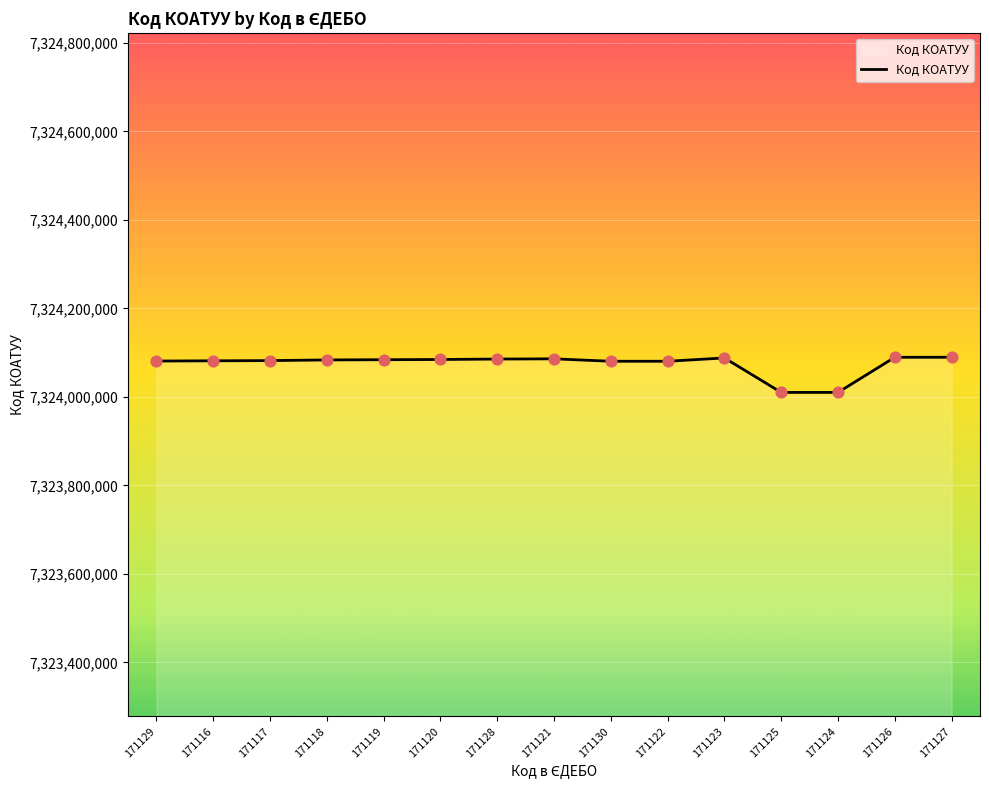

Approximately how many times larger is the value at 171121 compared to 171123?

1.0